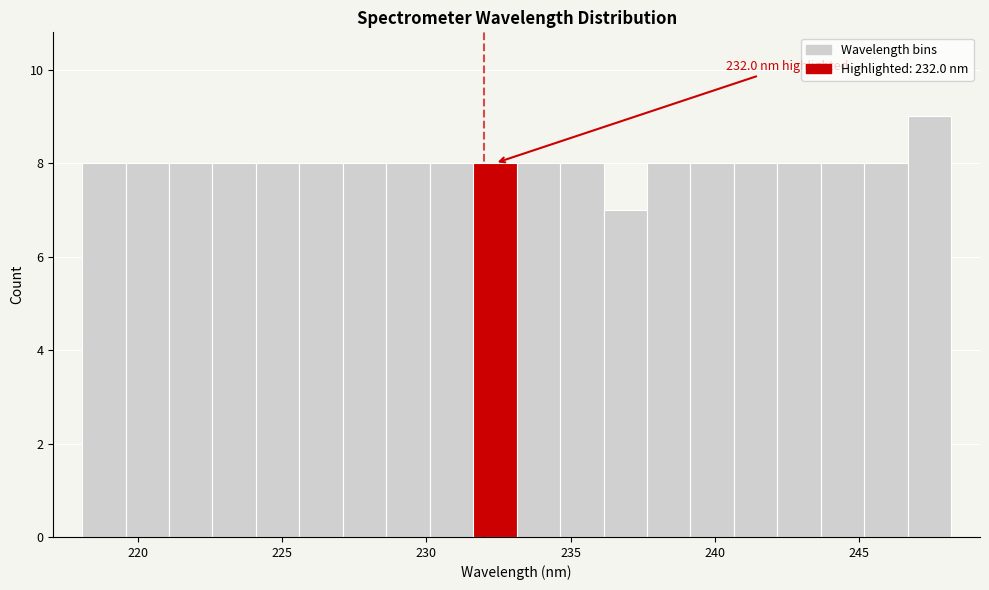

Around what value on the x-axis is the tallest bar? Give the approximate position of its centre, as read against the axis.

247.5